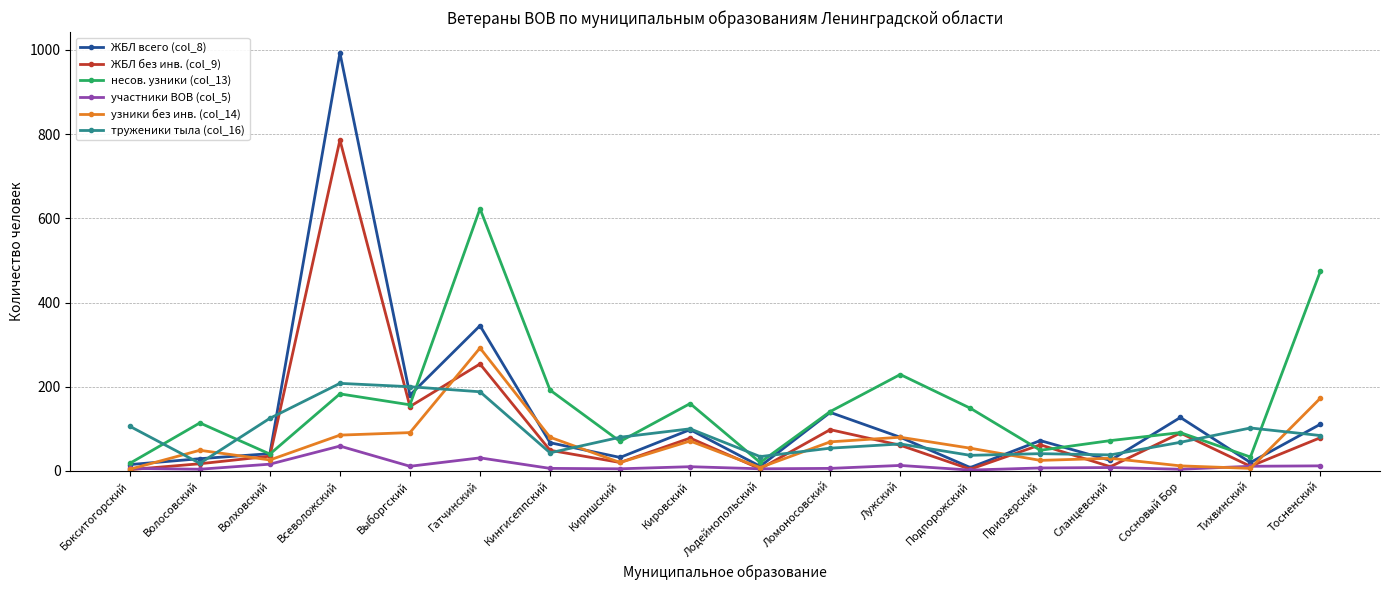

How many distinct data groups are displayed?

6